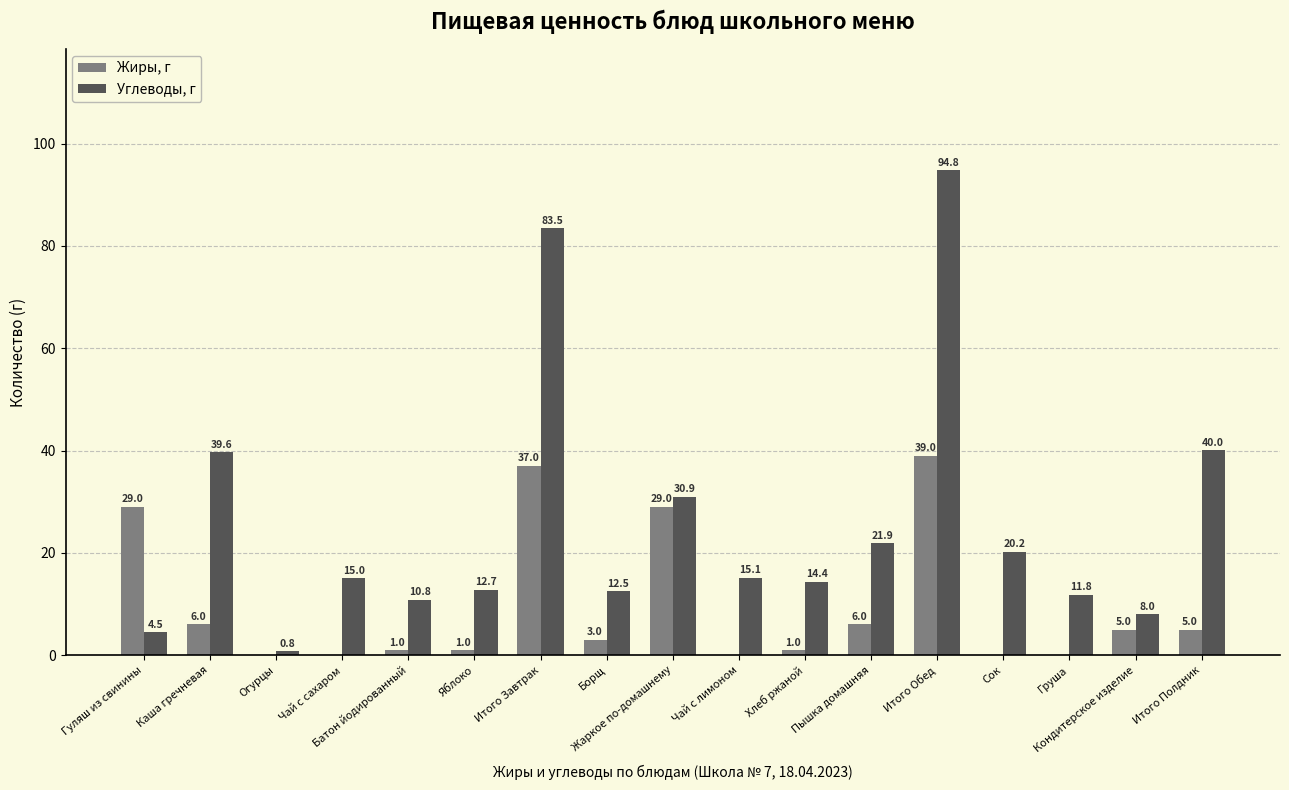

How many distinct data groups are displayed?

2